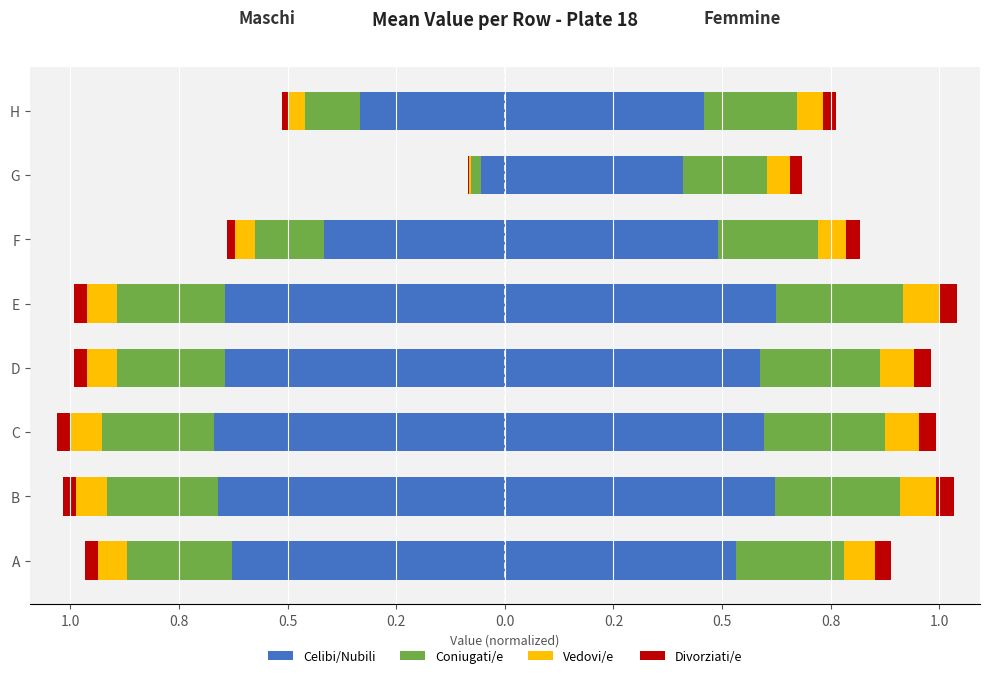

What is the approximate value of Coniugati/e at D?

-0.2